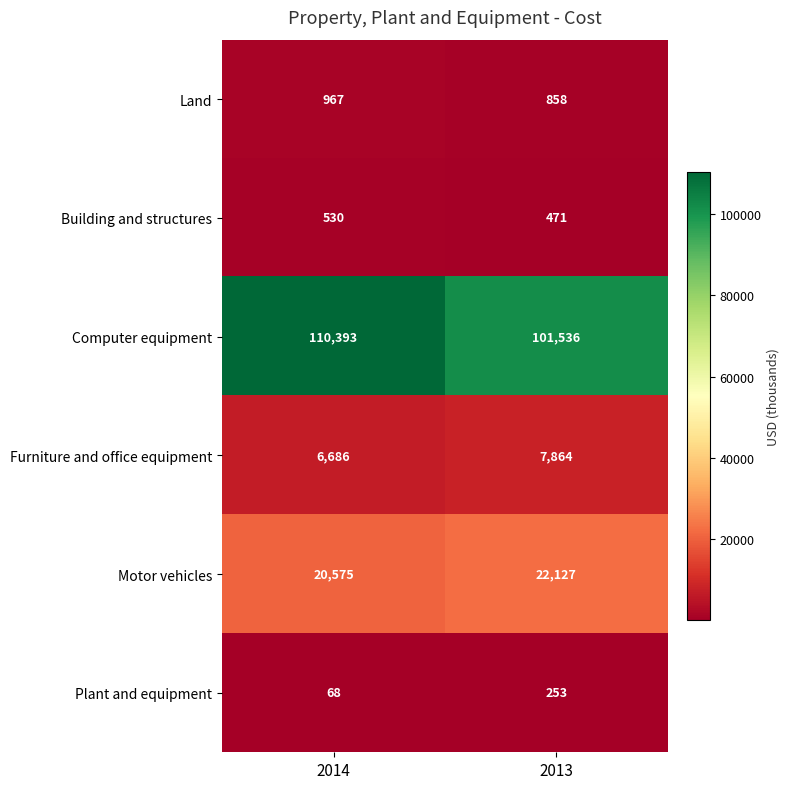

Reading left to right, what are all the values shown in this chart?

Land: 2014=967	2013=858
Building and structures: 2014=530	2013=471
Computer equipment: 2014=110393	2013=101536
Furniture and office equipment: 2014=6686	2013=7864
Motor vehicles: 2014=20575	2013=22127
Plant and equipment: 2014=68	2013=253